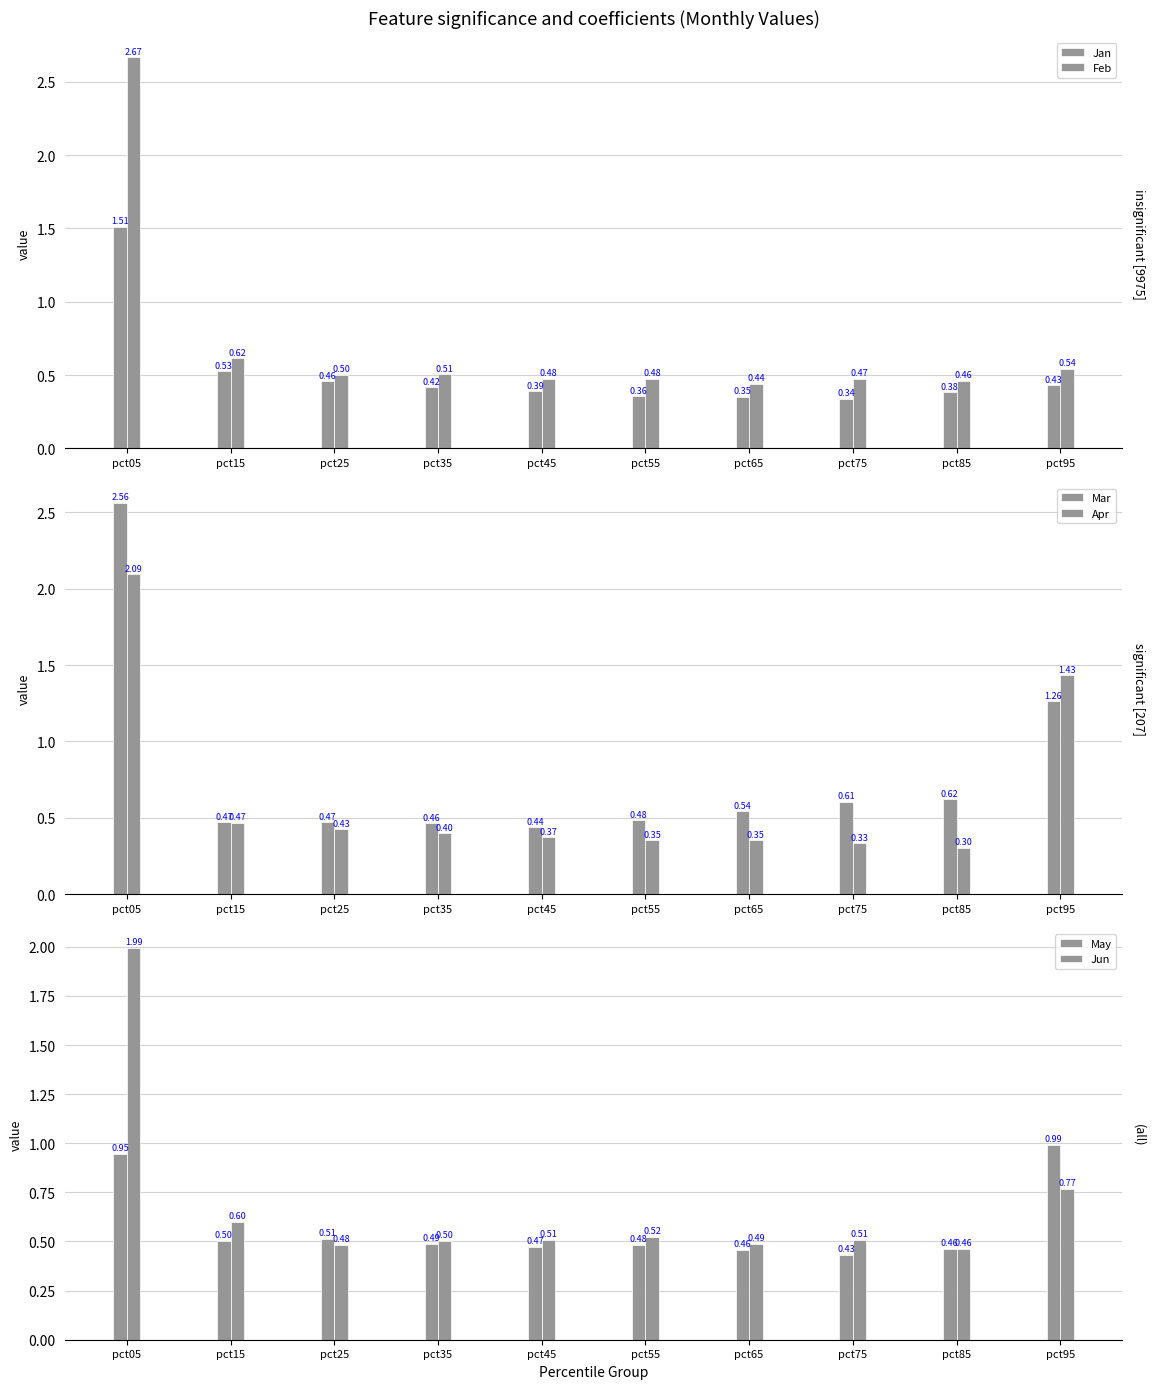

Which has a higher value, pct55 or pct95?

pct95